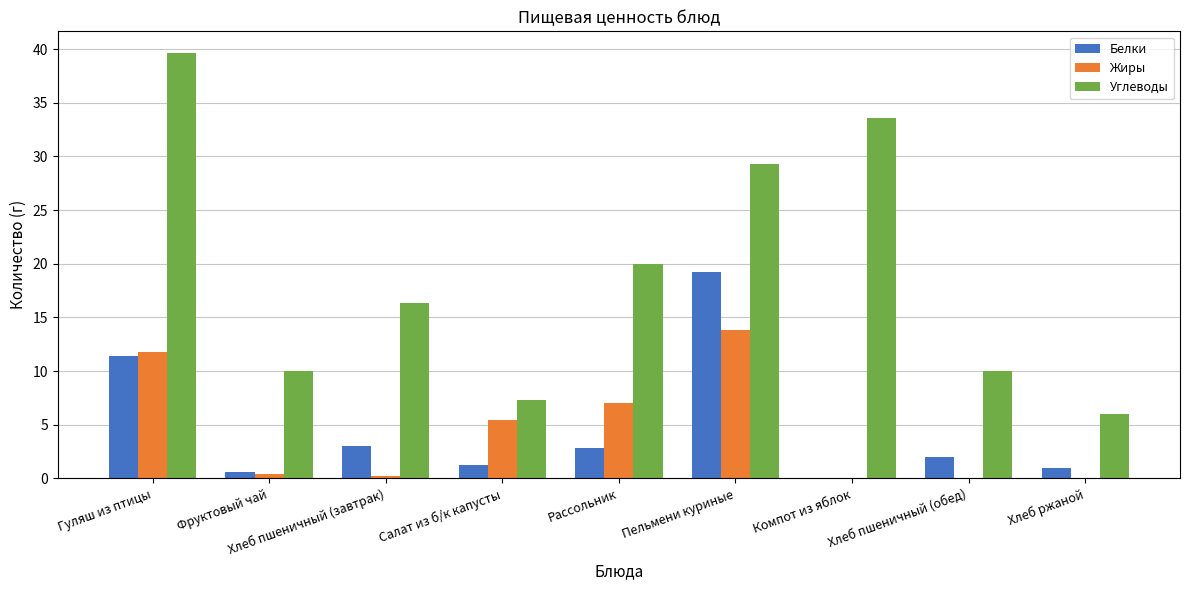

What is the spread (max minus min) of values at Компот из яблок?

33.6